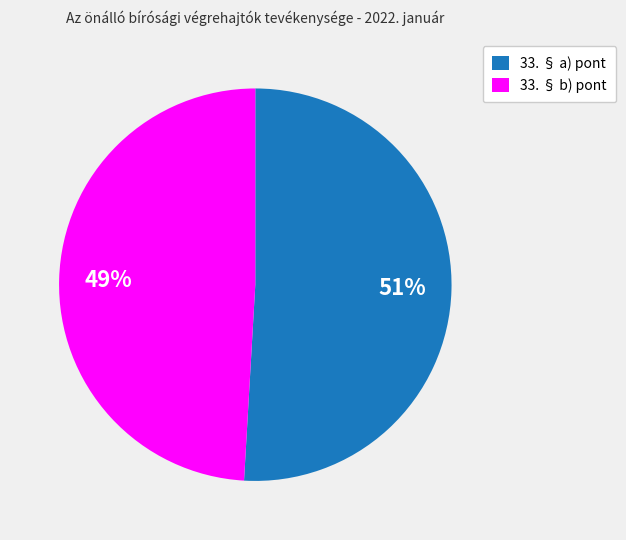

What is the ratio of the value at 33. § b) pont to the value at 33. § a) pont?

1.0